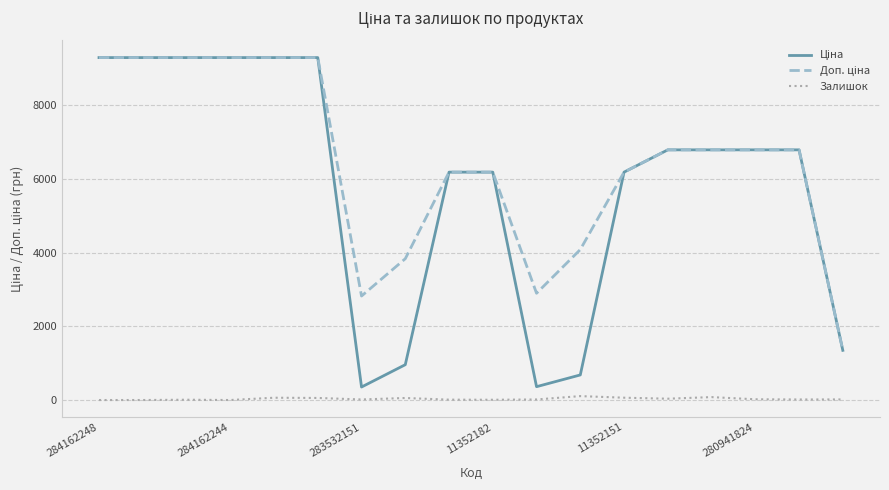

What is the maximum value shown in the chart?

9290.5